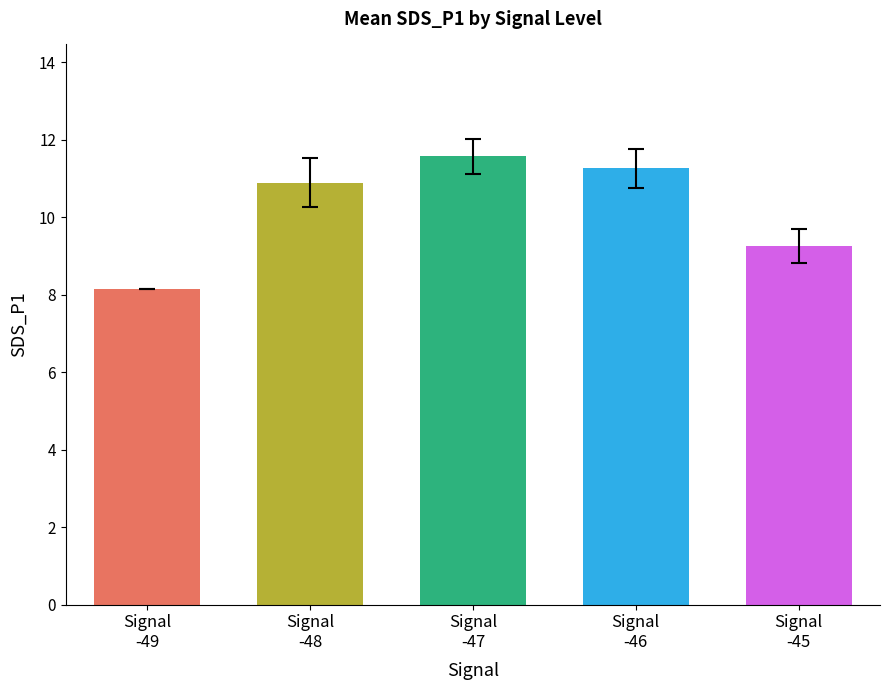

What is the sum of all values?

51.1